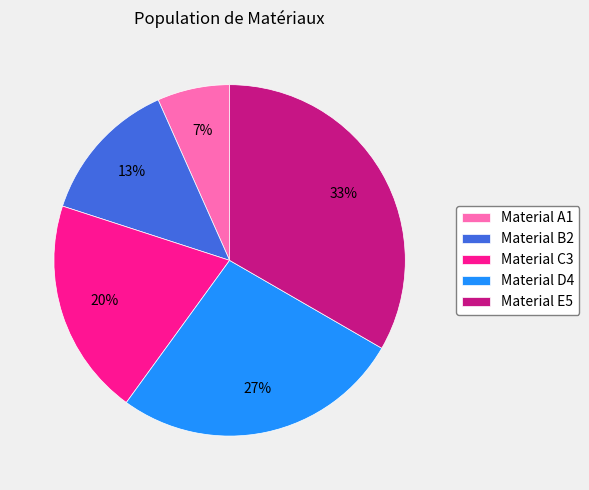

True or false: Material A1 accounts for 1% of the total.

False